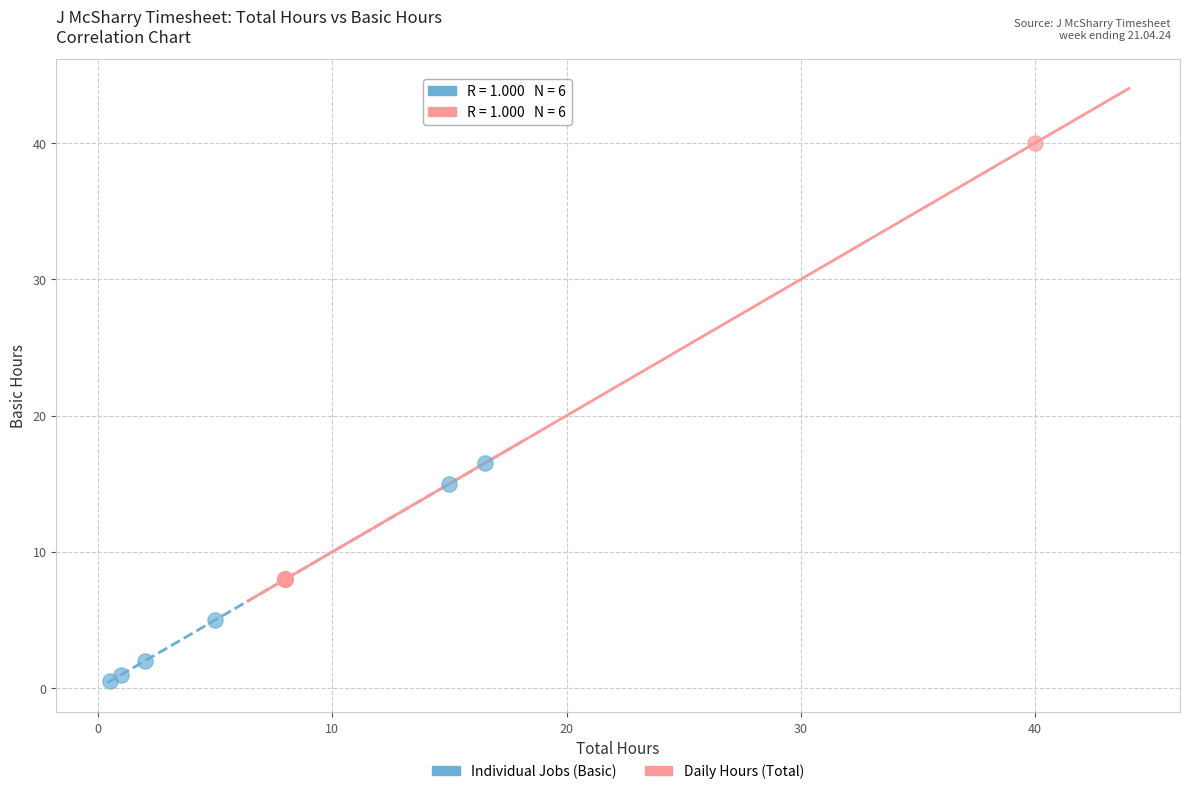

Which series contains the highest Y value?

Daily Hours (Total)